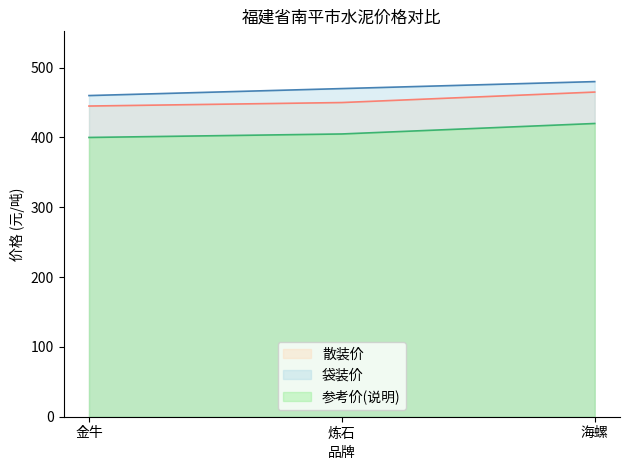

How many data points in 散装价 are less than 450?

1